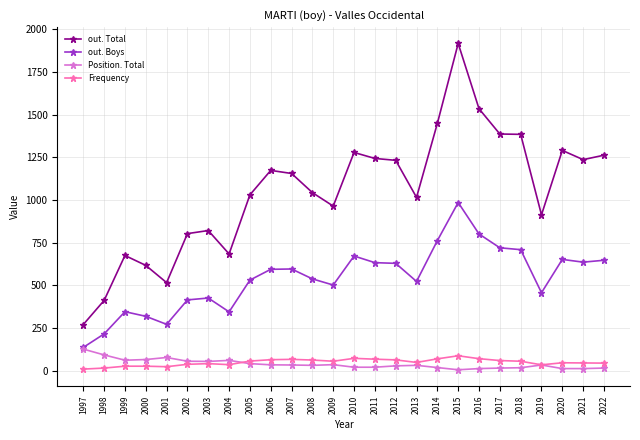

True or false: out. Total and Position. Total intersect in this chart.

False